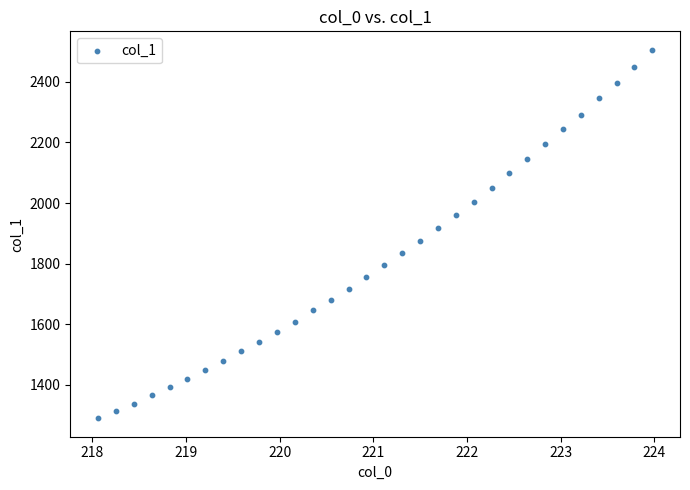

What is the range of X values (max minus min)?

5.9